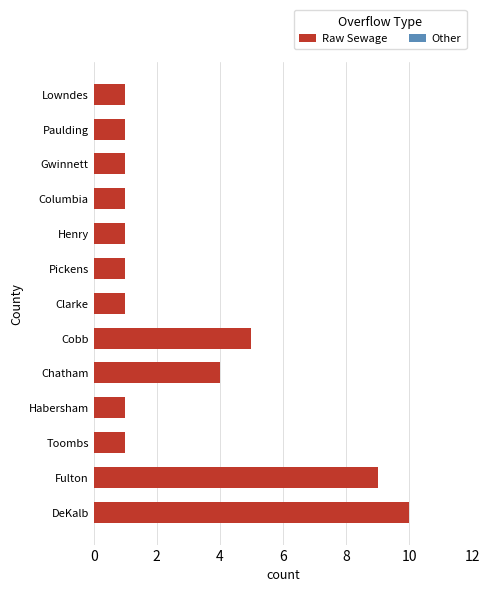

What is the change in value from Cobb to Lowndes?

-4